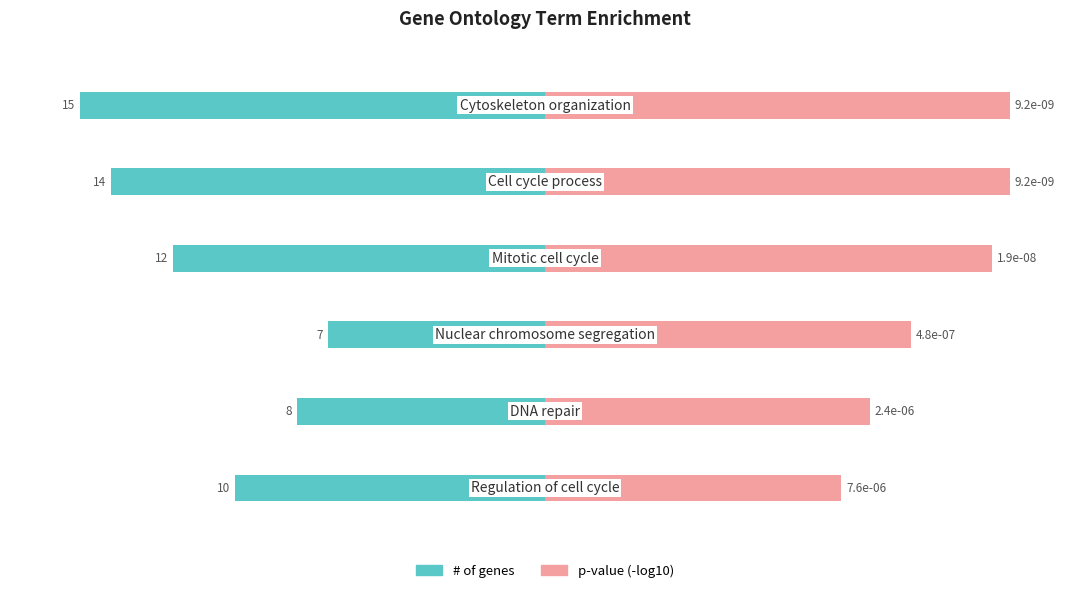

Between 0 and 5, which series saw the biggest shift?

p-value (-log10)